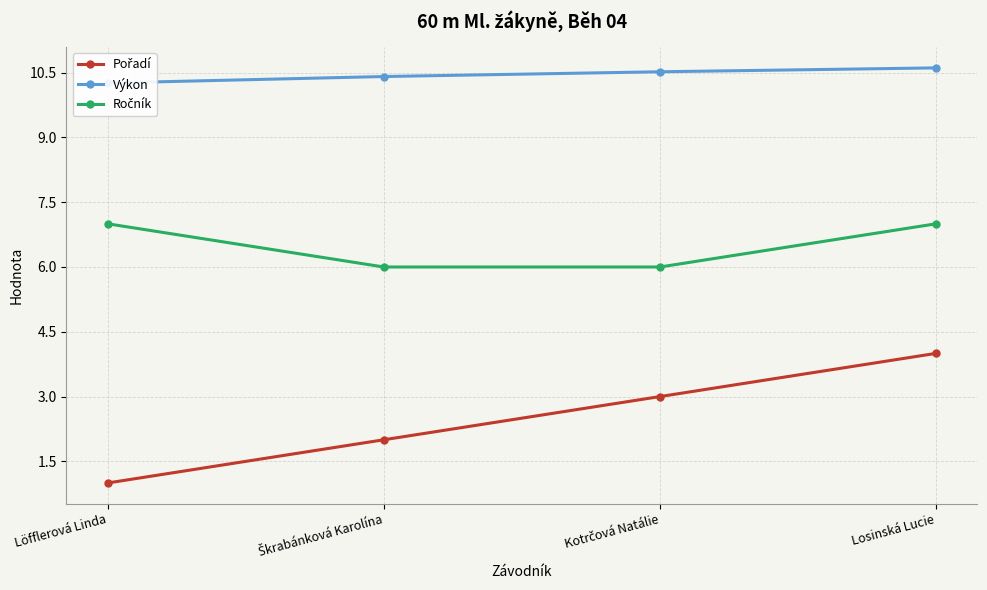

What is the average value of the Výkon series?

10.4